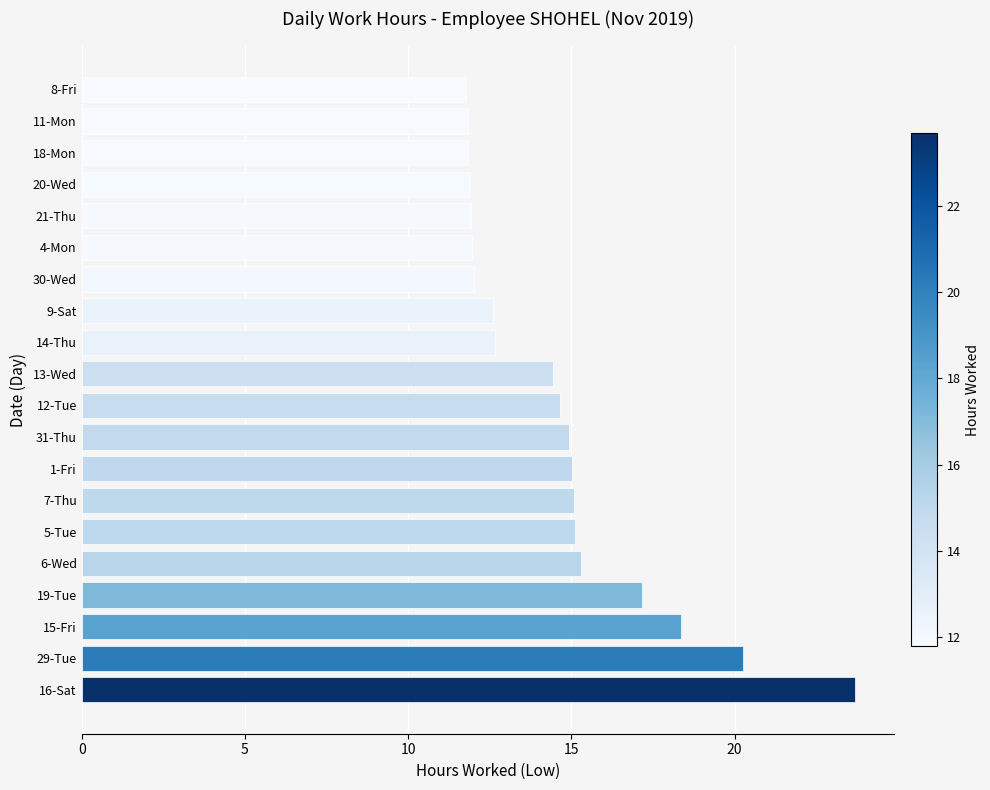

What is the sum of all values?

292.5